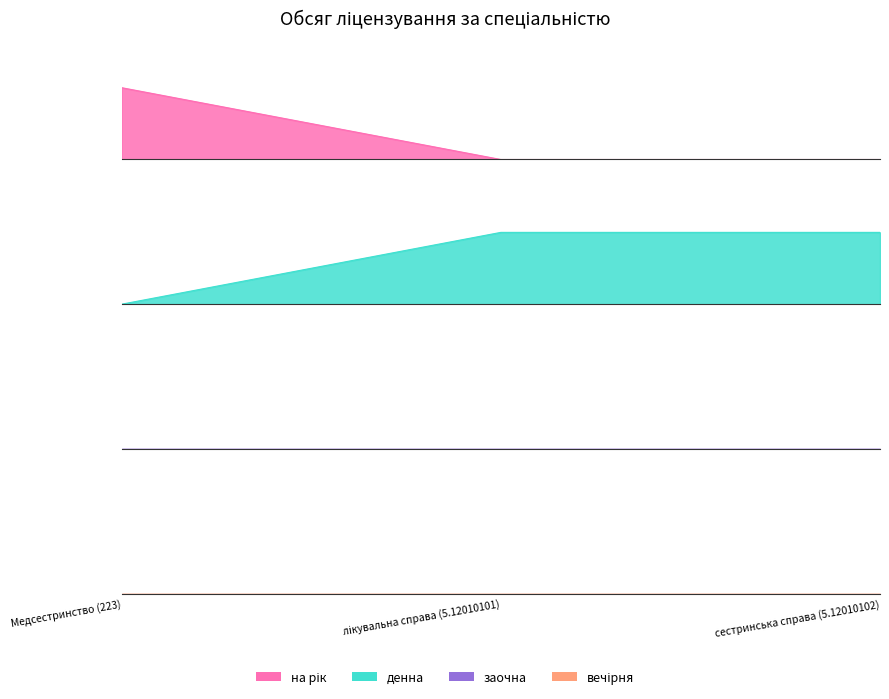

What is the label of the 3rd point from the left?

сестринська справа (5.12010102)